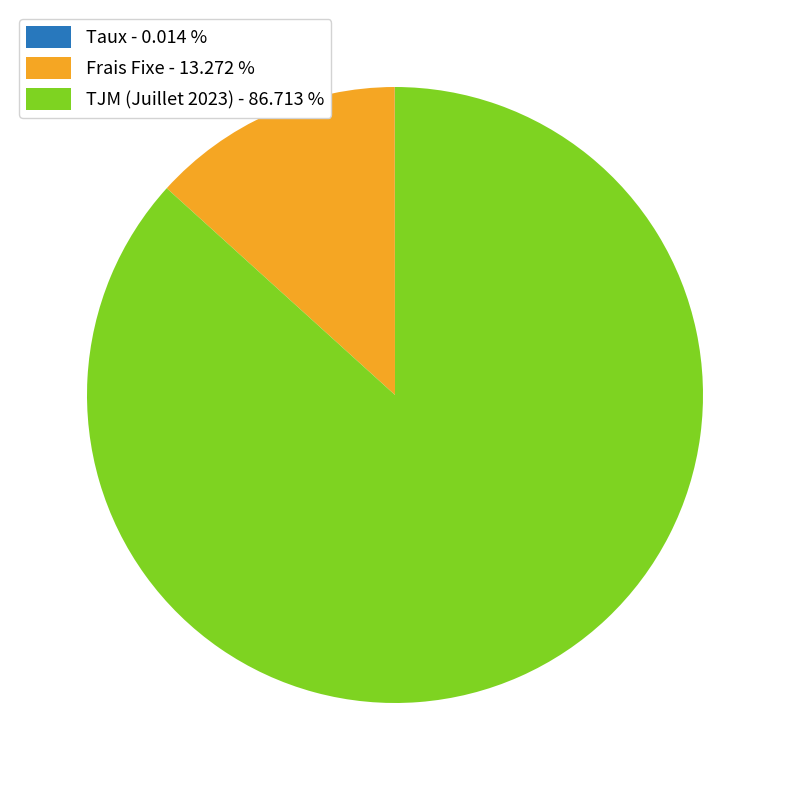

Between TJM (Juillet 2023) - 86.713 % and Frais Fixe - 13.272 %, which is larger?

TJM (Juillet 2023) - 86.713 %